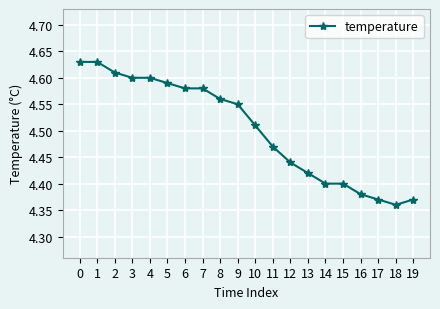

What is the sum of the values at 5 and 12?

9.0